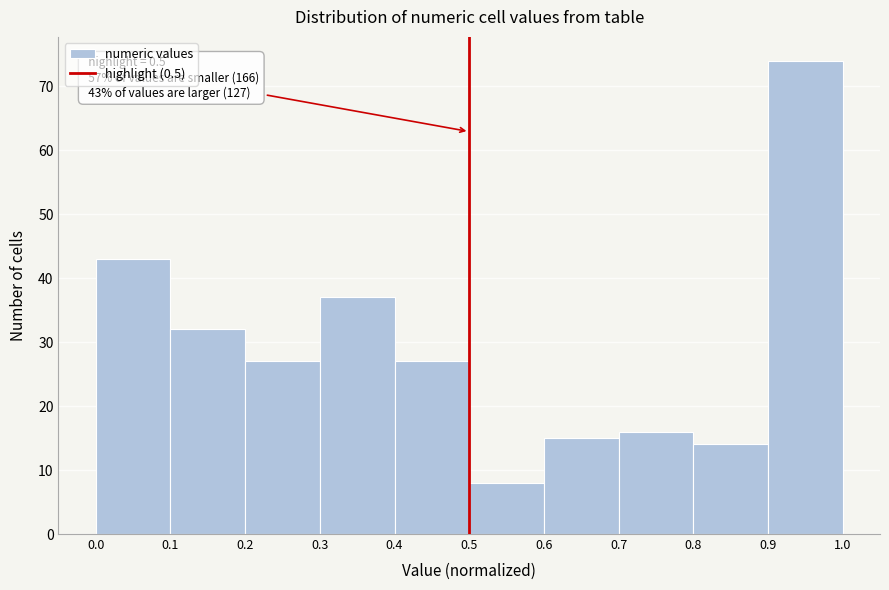

Over which range of the x-axis is the bar tallest?

0.9 to 1.0